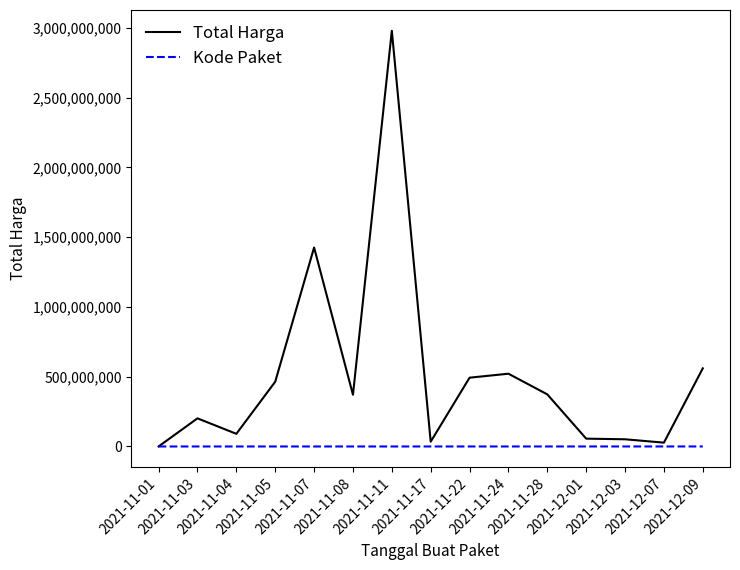

What is the difference between the highest and lowest values at 2021-11-01?

333136